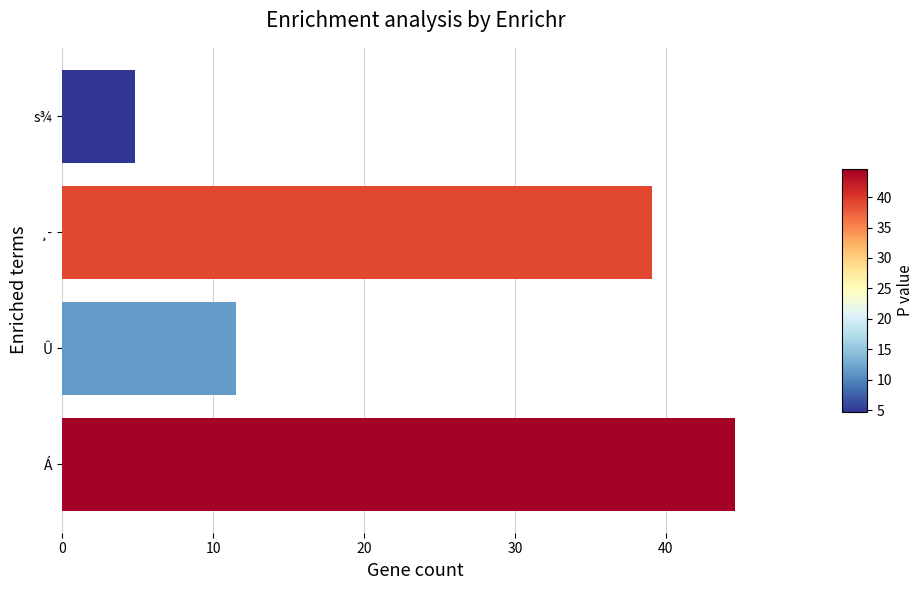

List the labels in order of value, largest first.

Á, ¸­, Û, s¾